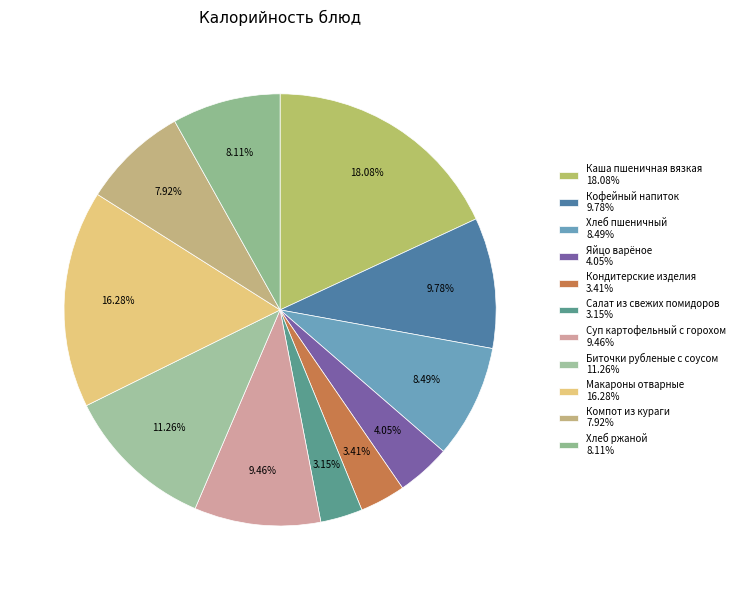

How many segments does this pie chart have?

11